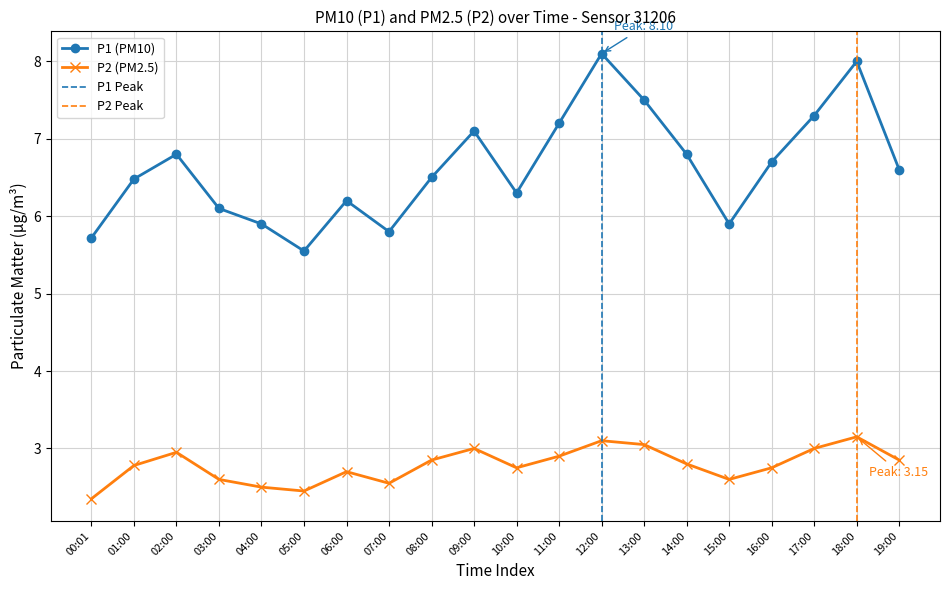

Is it true that P2 (PM2.5) equals 2.8 at 10:00?

True